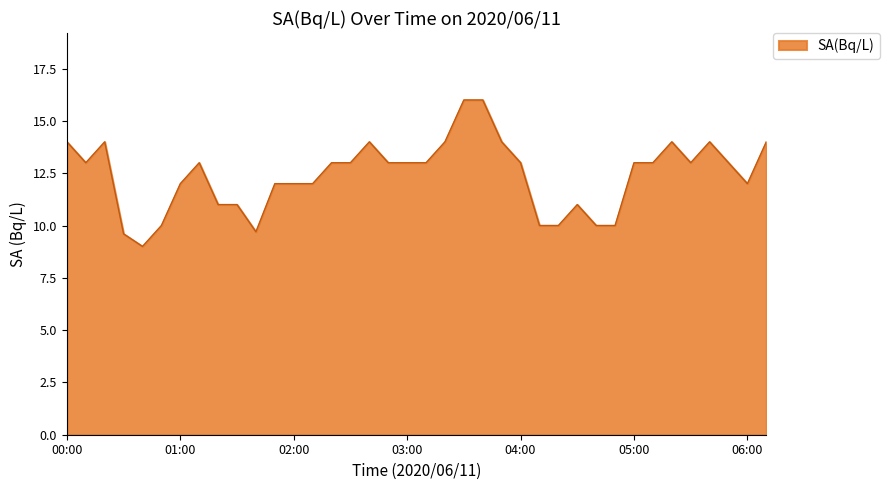

What is the smallest value displayed?

9.0